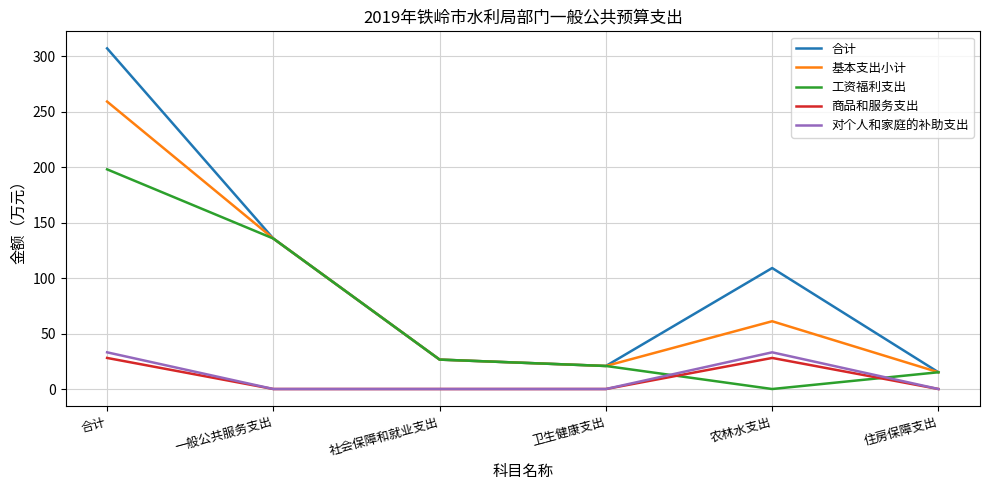

Reading left to right, list all the values displayed in this chart.

合计: 合计=307.3	一般公共服务支出=135.7	社会保障和就业支出=26.5	卫生健康支出=20.8	农林水支出=109.1	住房保障支出=15.1
基本支出小计: 合计=259.3	一般公共服务支出=135.7	社会保障和就业支出=26.5	卫生健康支出=20.8	农林水支出=61.1	住房保障支出=15.1
工资福利支出: 合计=198.2	一般公共服务支出=135.7	社会保障和就业支出=26.5	卫生健康支出=20.8	农林水支出=0.0	住房保障支出=15.1
商品和服务支出: 合计=28.0	一般公共服务支出=0.0	社会保障和就业支出=0.0	卫生健康支出=0.0	农林水支出=28.0	住房保障支出=0.0
对个人和家庭的补助支出: 合计=33.1	一般公共服务支出=0.0	社会保障和就业支出=0.0	卫生健康支出=0.0	农林水支出=33.1	住房保障支出=0.0